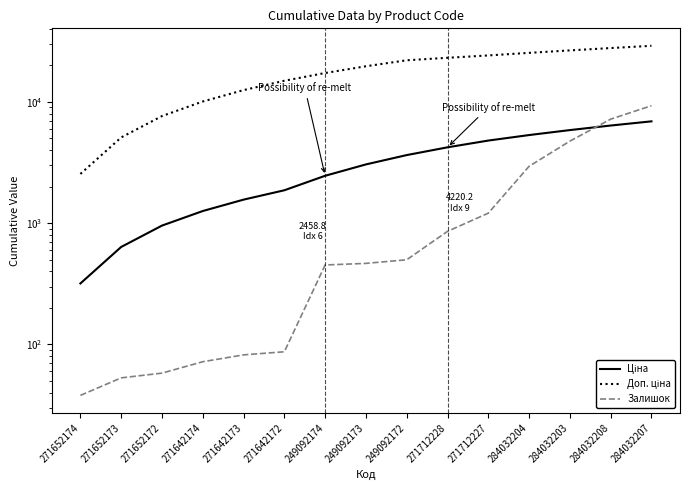

What is the difference between the maximum and minimum values in the Доп. ціна series?

26453.5